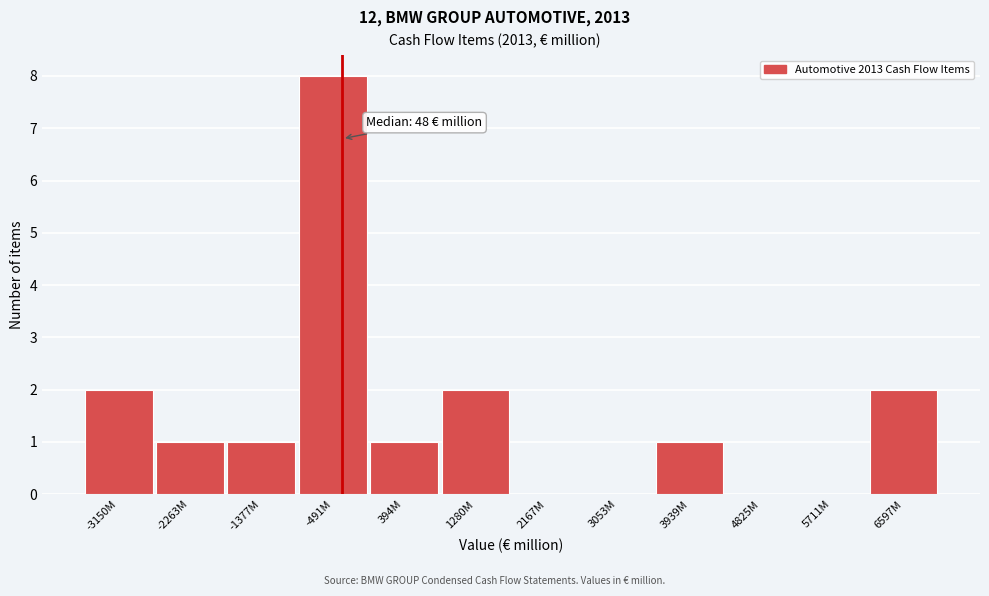

Reading left to right, transcribe all the data shown in this chart.

-3150M=2	-2263M=1	-1377M=1	-491M=8	394M=1	1280M=2	2167M=0	3053M=0	3939M=1	4825M=0	5711M=0	6597M=2